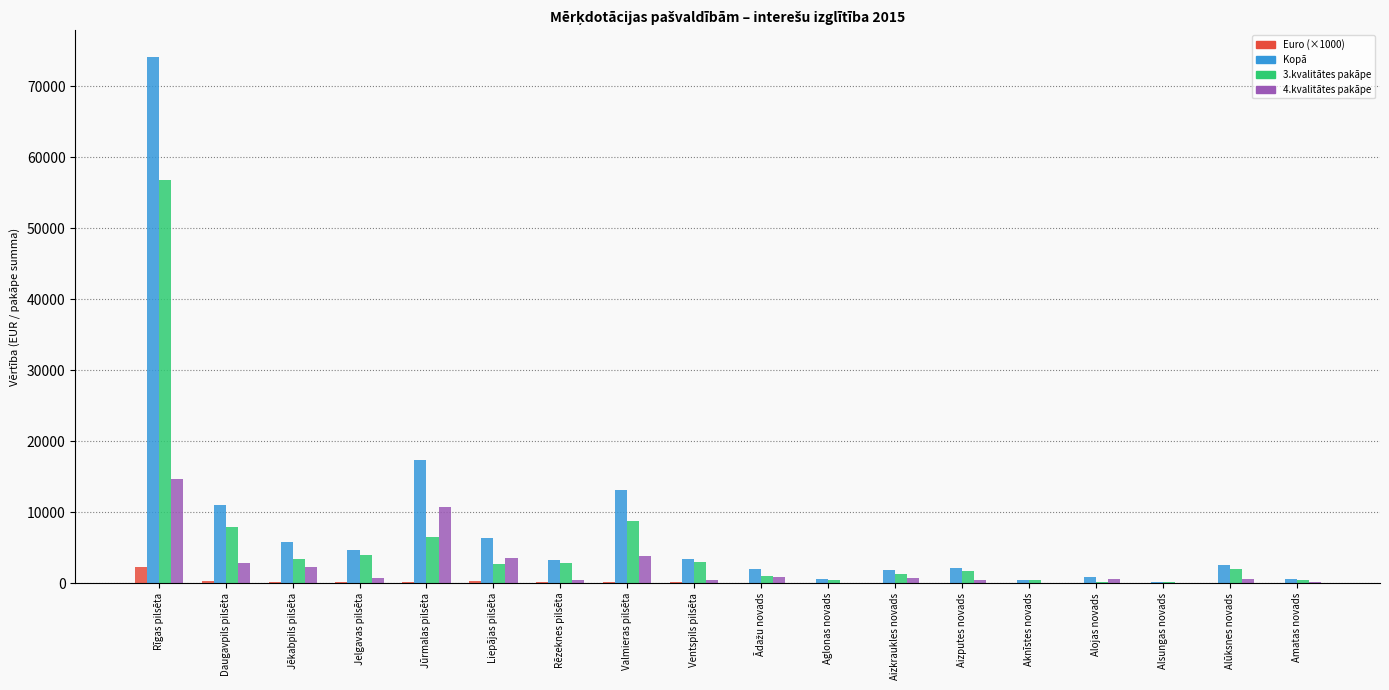

How many groups of bars are there?

18